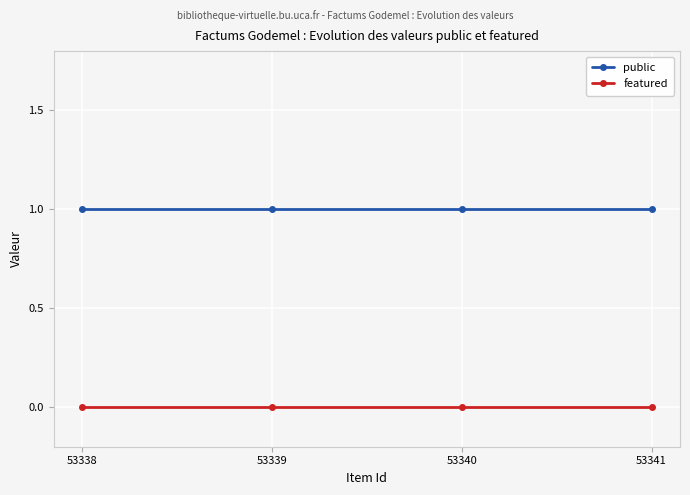

True or false: public and featured intersect in this chart.

False